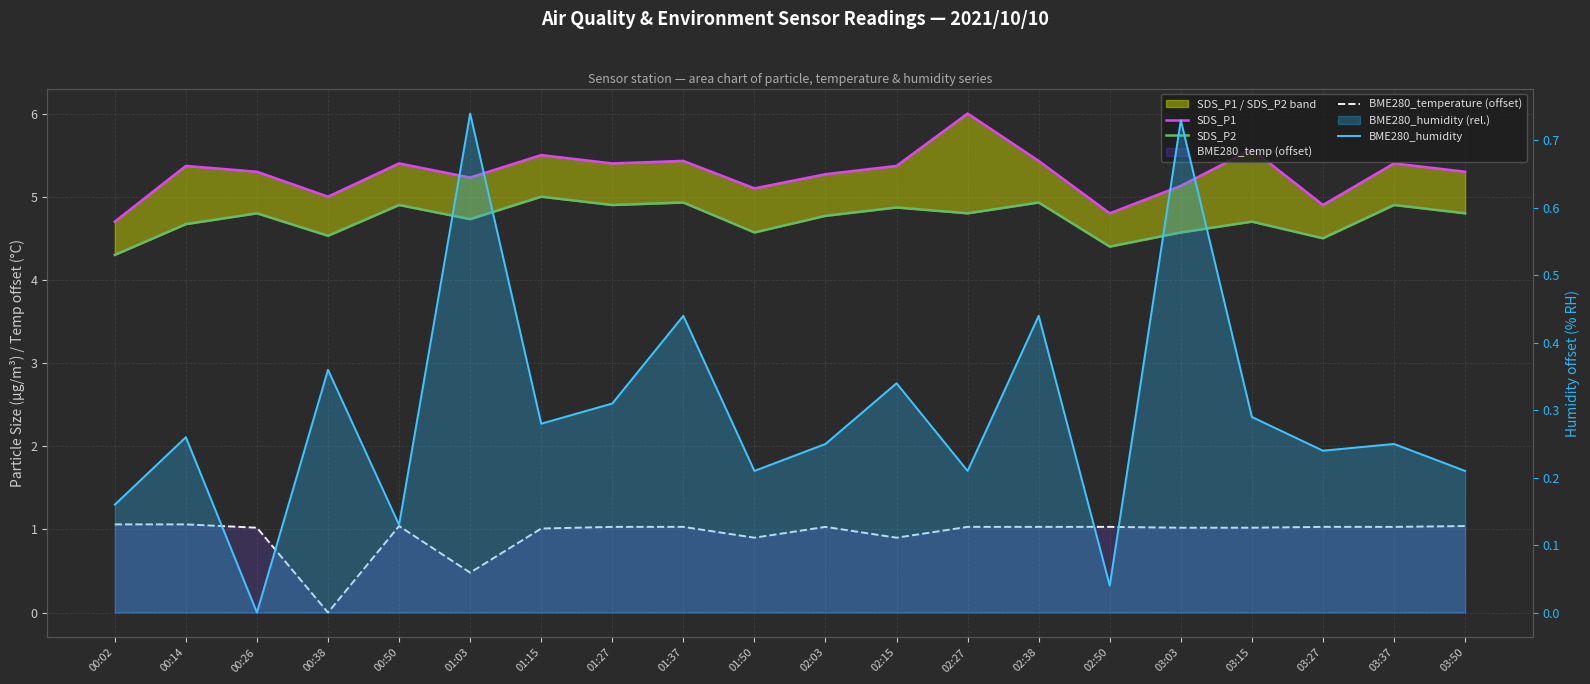

What is the sum of the BME280_temperature (offset) values at 03:50 and 01:37?

2.1